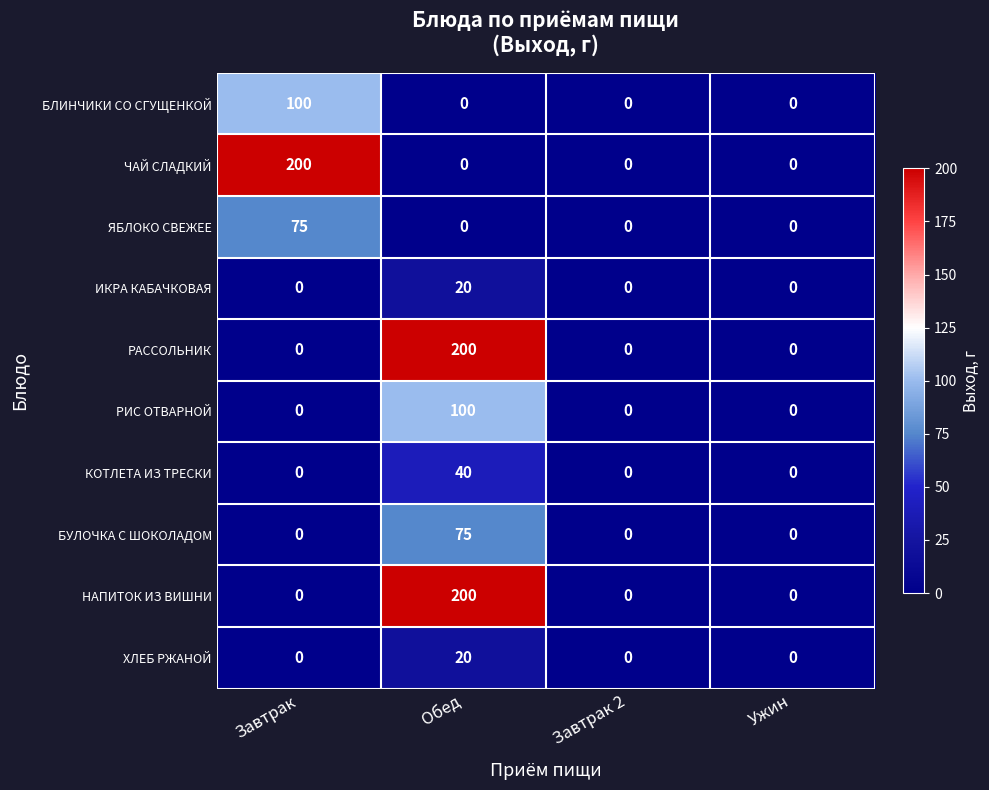

What is the average value of the БУЛОЧКА С ШОКОЛАДОМ series?

19